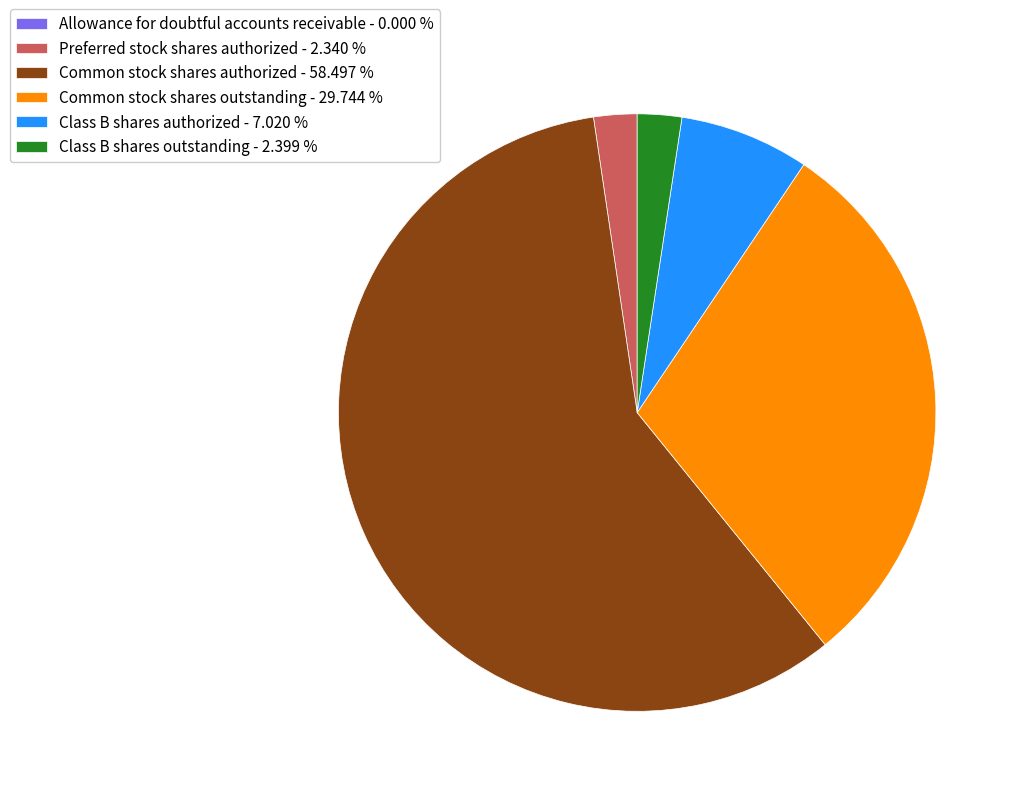

Is the sum of Common stock shares outstanding - 29.744 % and Class B shares outstanding - 2.399 % greater than half?

No